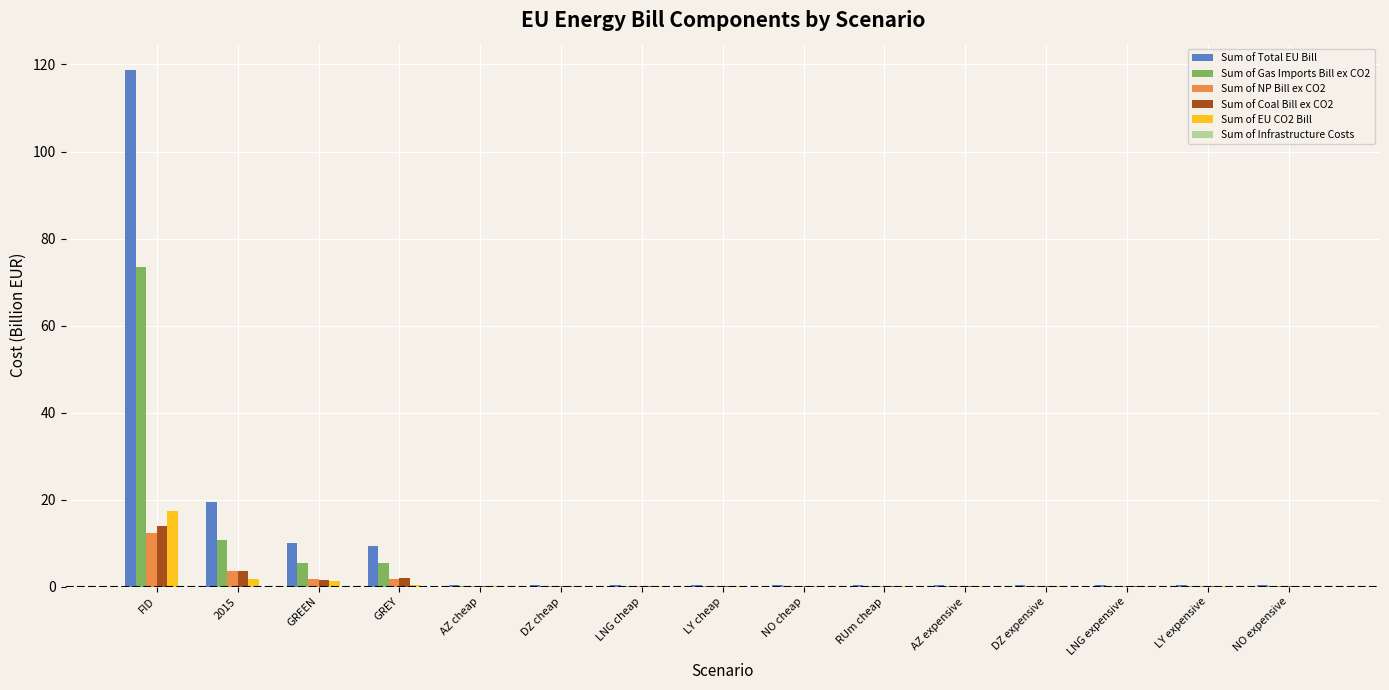

Is the value of Sum of EU CO2 Bill at FID greater than the value of Sum of NP Bill ex CO2 at RUm cheap?

Yes